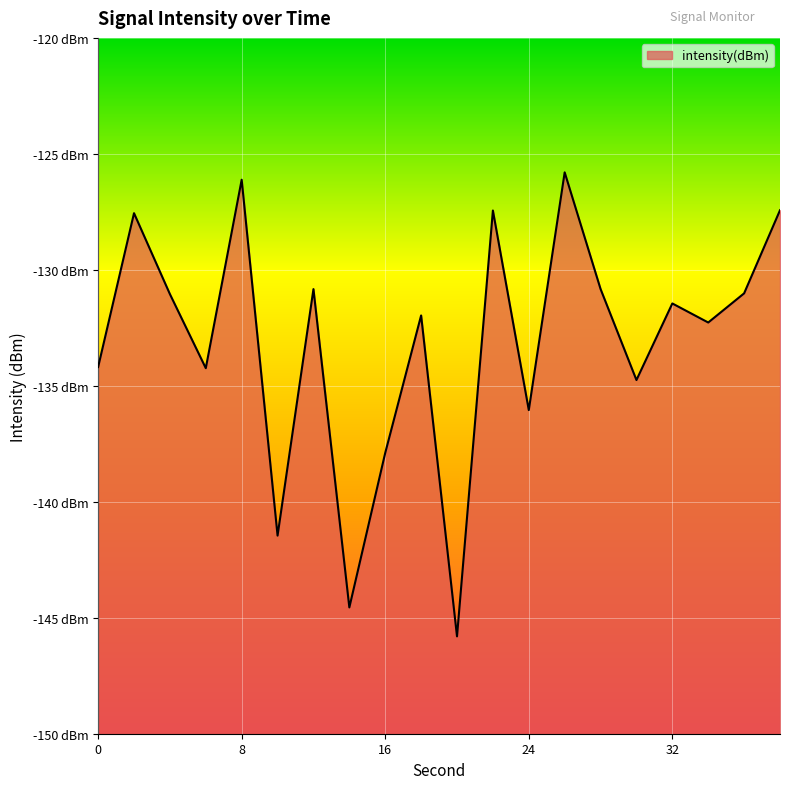

How many lines are shown in the chart?

1